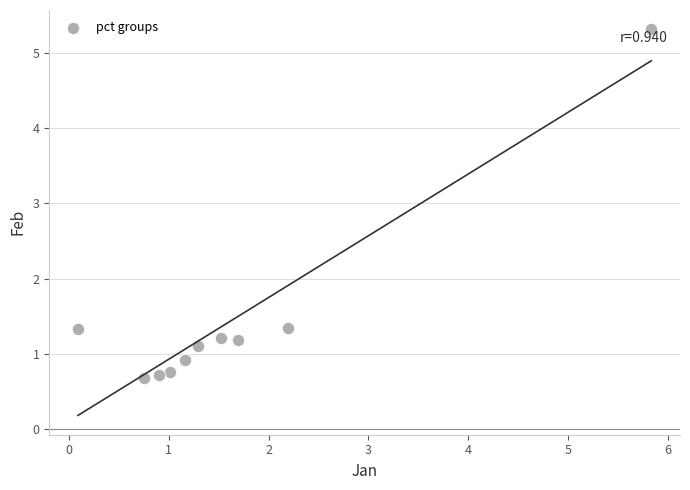

What is the range of X values (max minus min)?

5.7